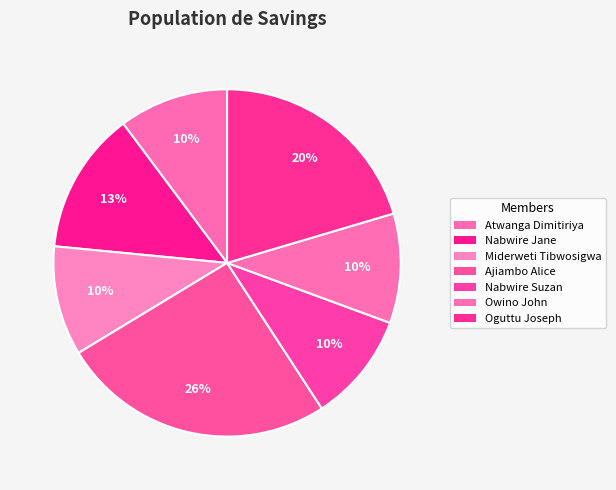

What is the largest slice in the pie chart?

Ajiambo Alice